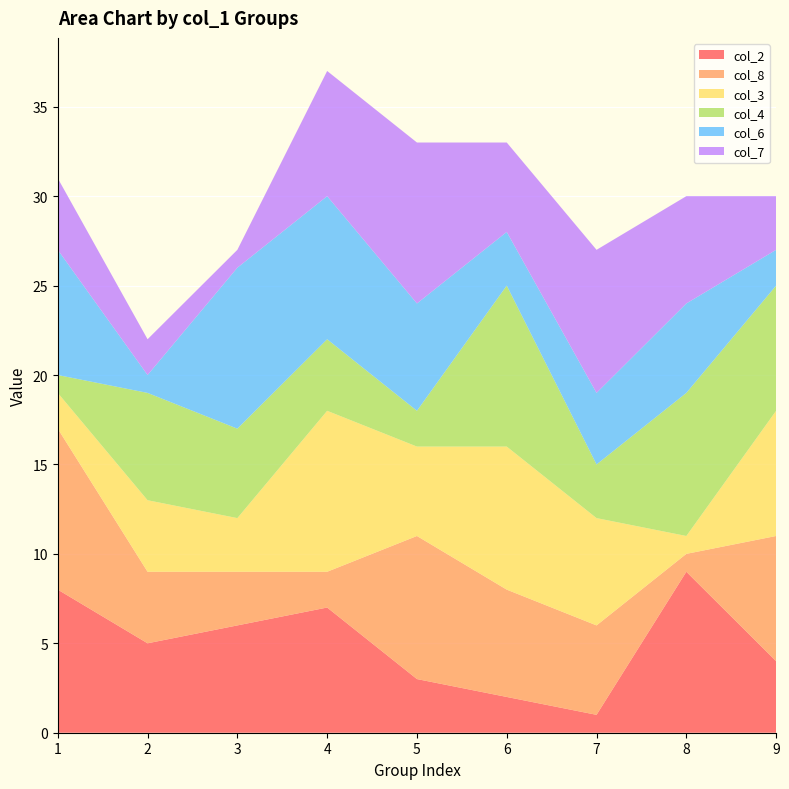

Reading left to right, what are all the values shown in this chart?

col_2: 8	5	6	7	3	2	1	9	4
col_8: 9	4	3	2	8	6	5	1	7
col_3: 2	4	3	9	5	8	6	1	7
col_4: 1	6	5	4	2	9	3	8	7
col_6: 7	1	9	8	6	3	4	5	2
col_7: 4	2	1	7	9	5	8	6	3